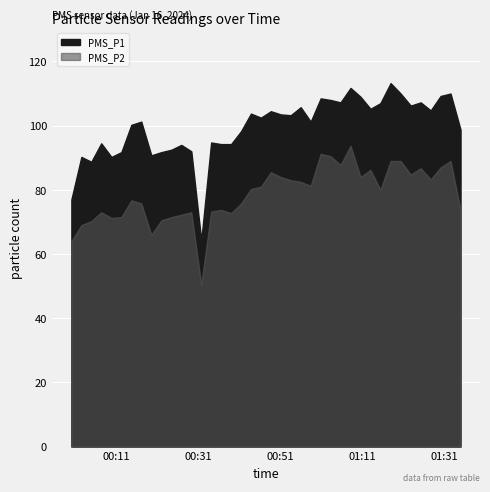

At how many categories does at least one series exceed 68?

39